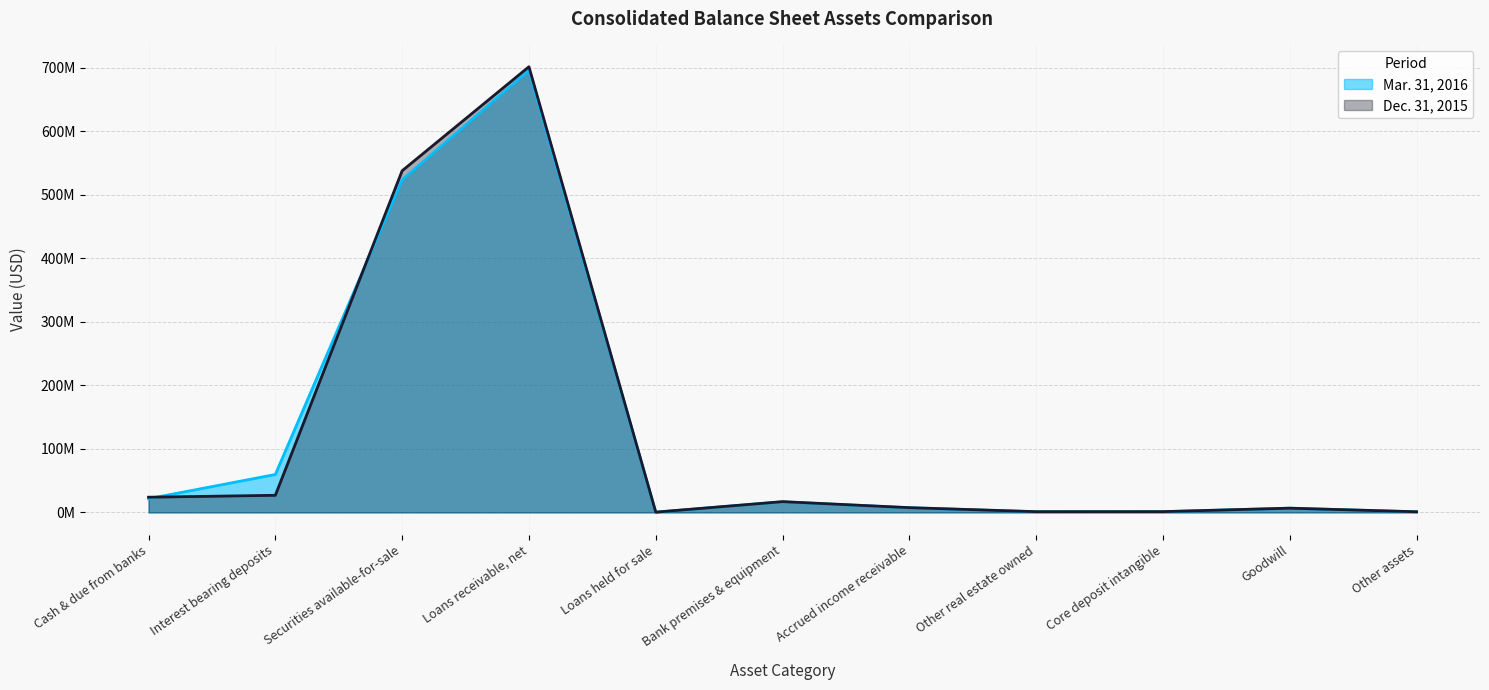

What is the total value across all series at Other real estate owned?

2374299